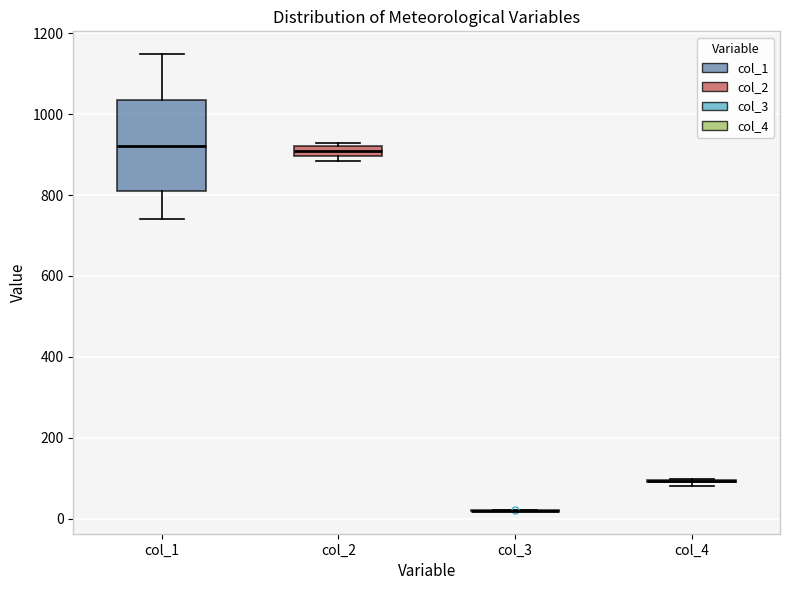

Comparing the boxes themselves (not the whiskers), which one is the tallest?

col_1